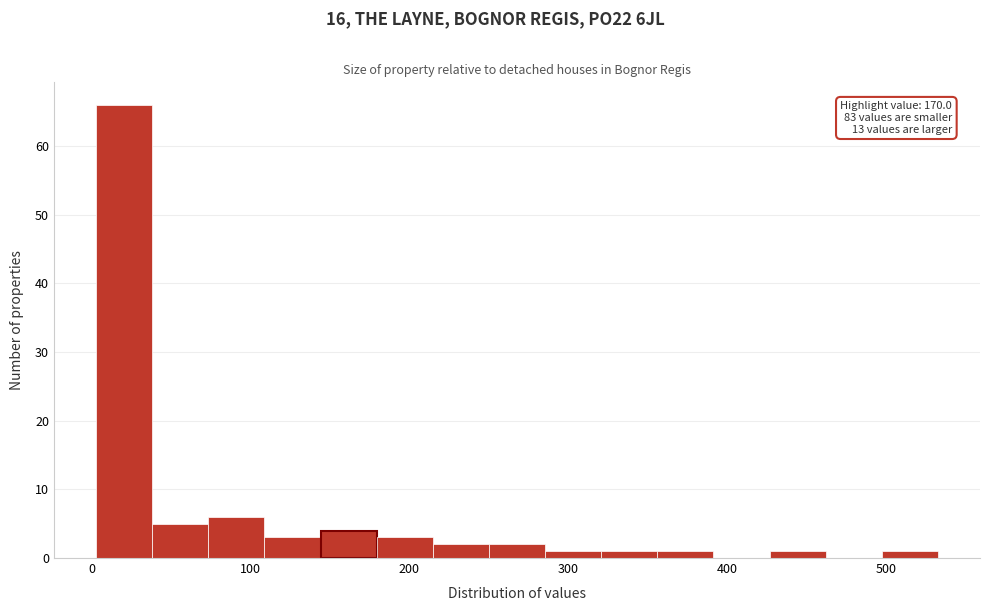

Around what value on the x-axis is the tallest bar? Give the approximate position of its centre, as read against the axis.

20